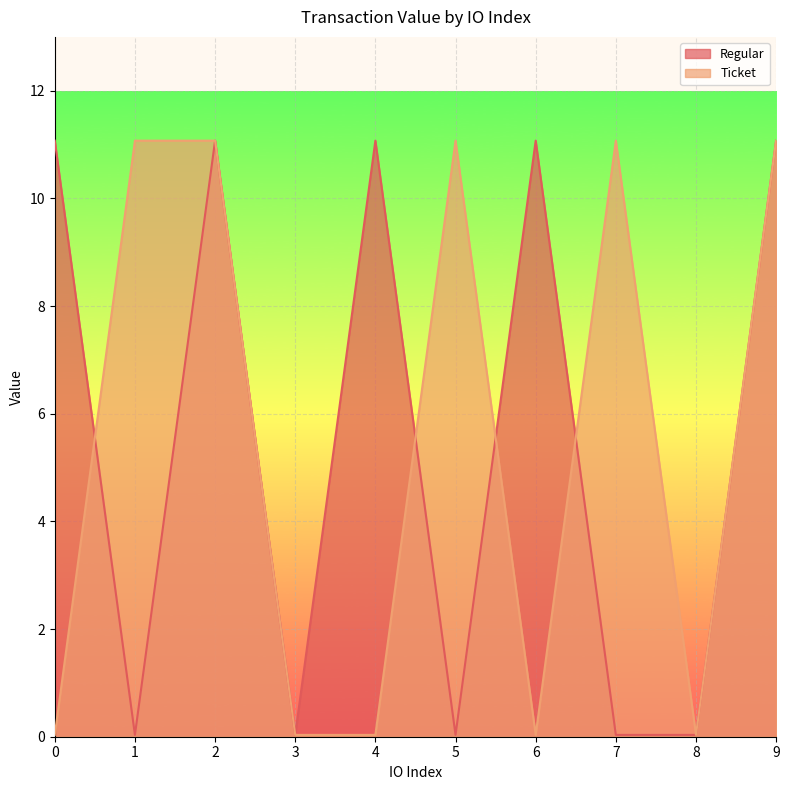

Count the number of categories in the chart.

10